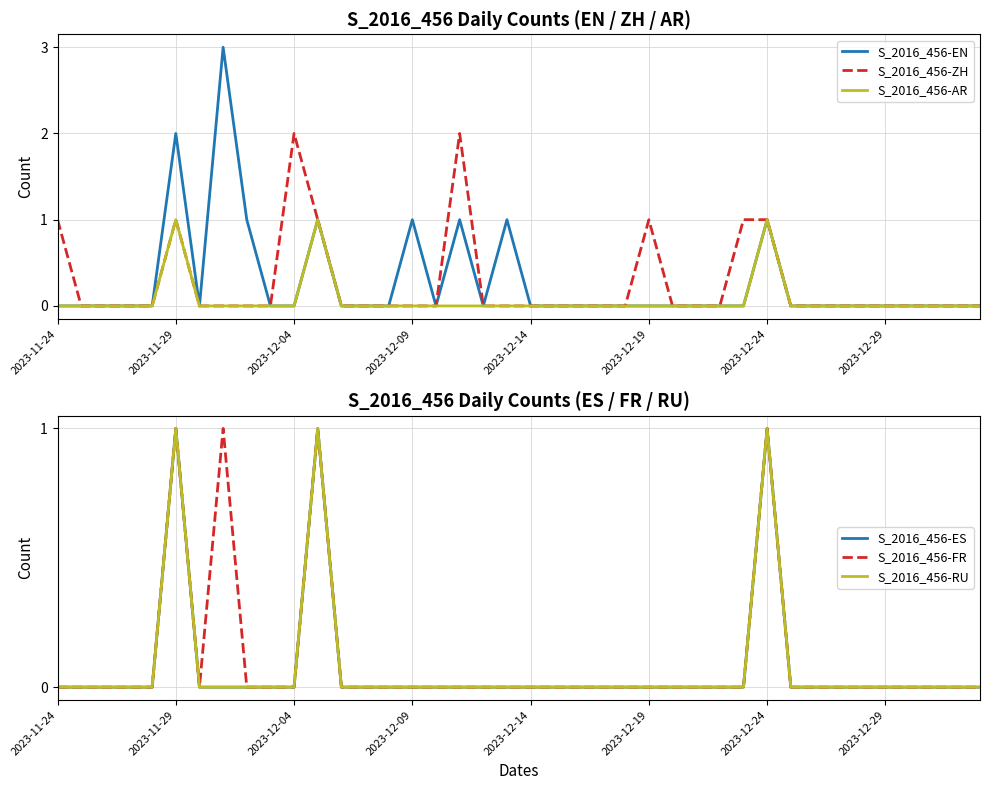

How many data points in S_2016_456-EN are above 0?

8